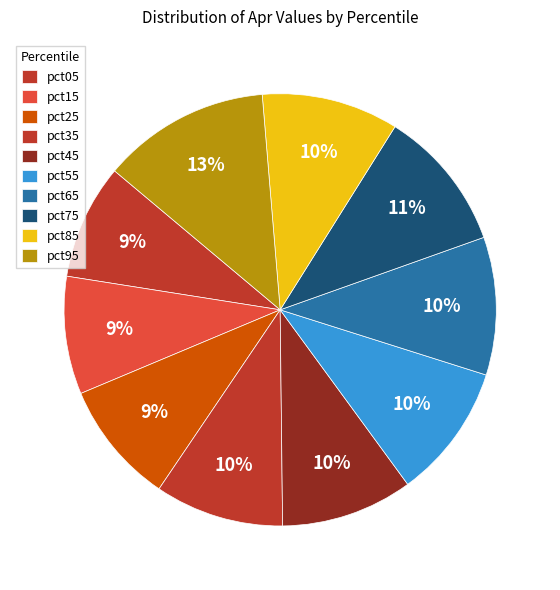

What percentage is the pct85 slice, to the nearest percent?

10%